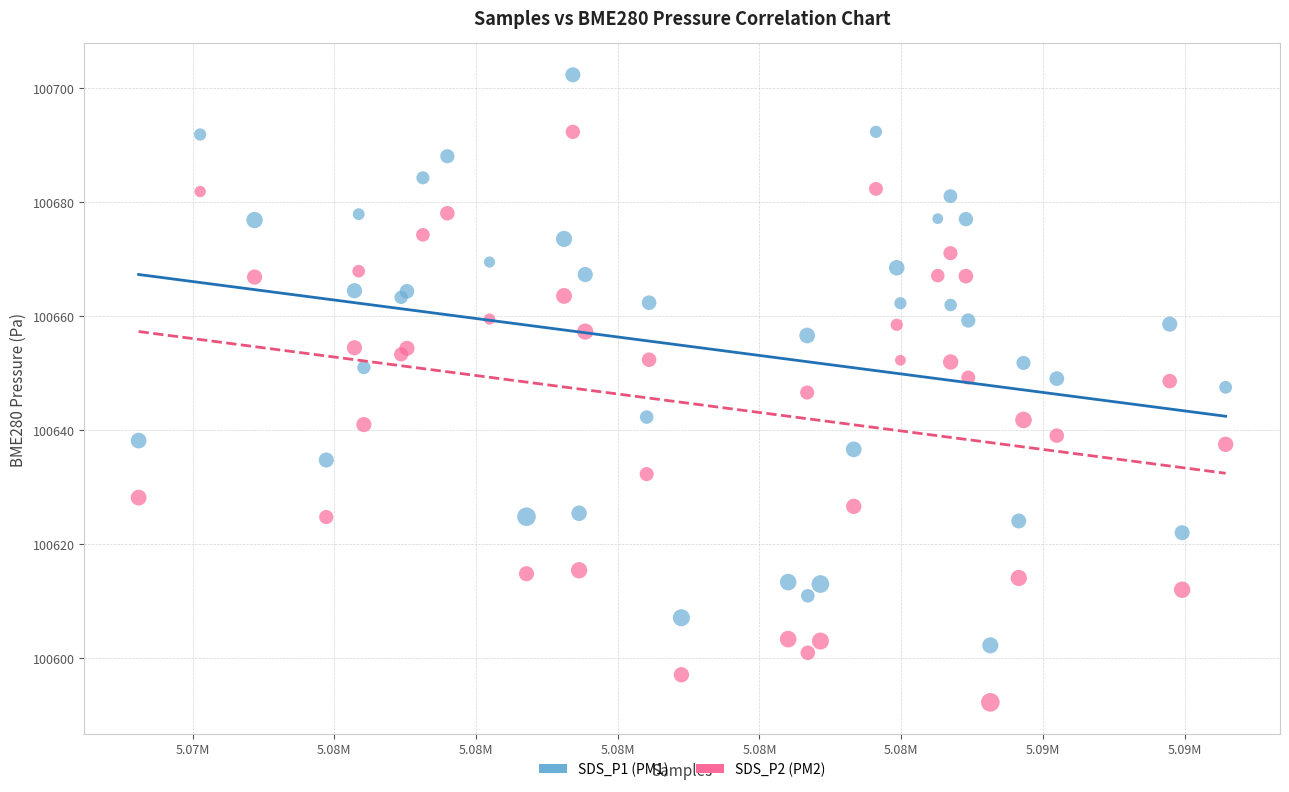

What is the X range (max minus min) for the scatter plot?

15341.0